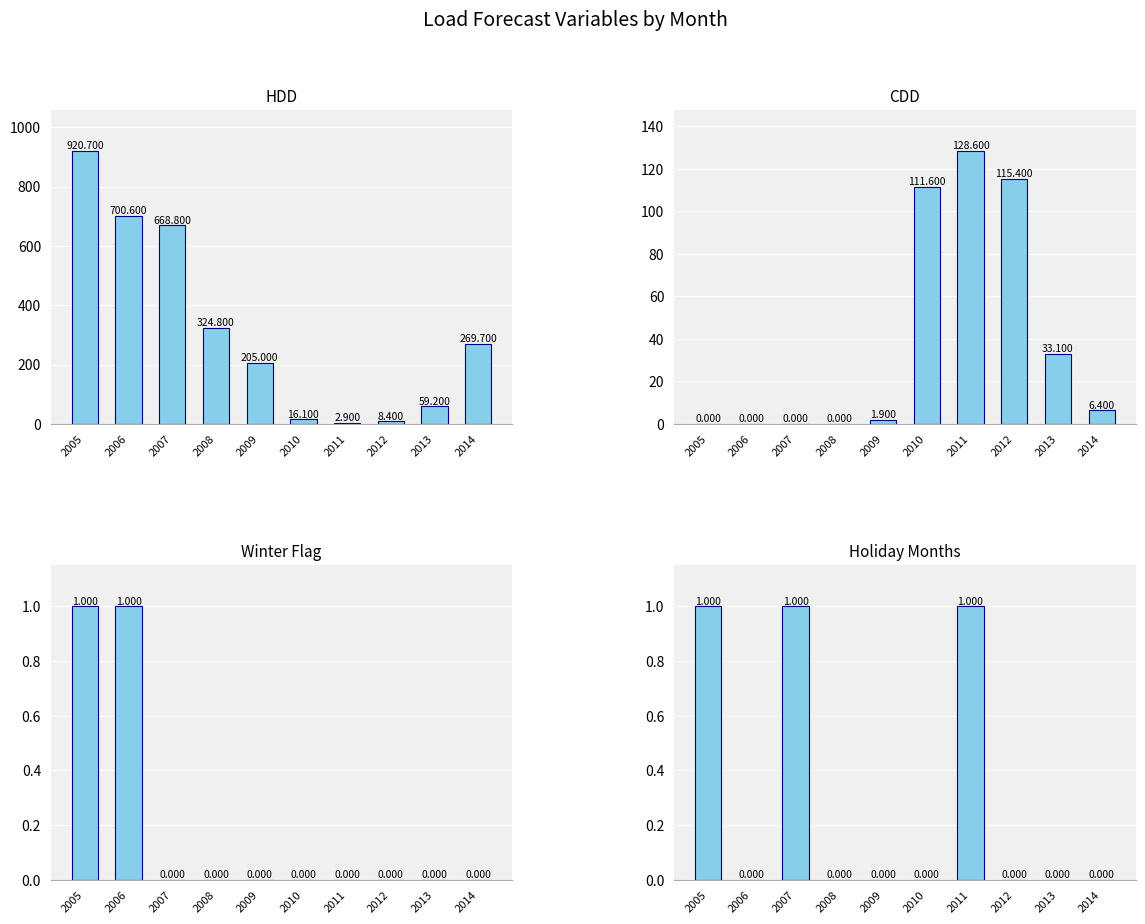

Reading left to right, list all the values displayed in this chart.

HDD: 920.7	700.6	668.8	324.8	205.0	16.1	2.9	8.4	59.2	269.7
CDD: 0.0	0.0	0.0	0.0	1.9	111.6	128.6	115.4	33.1	6.4
Winter Flag: 1.0	1.0	0.0	0.0	0.0	0.0	0.0	0.0	0.0	0.0
Holiday Months: 1.0	0.0	1.0	0.0	0.0	0.0	1.0	0.0	0.0	0.0